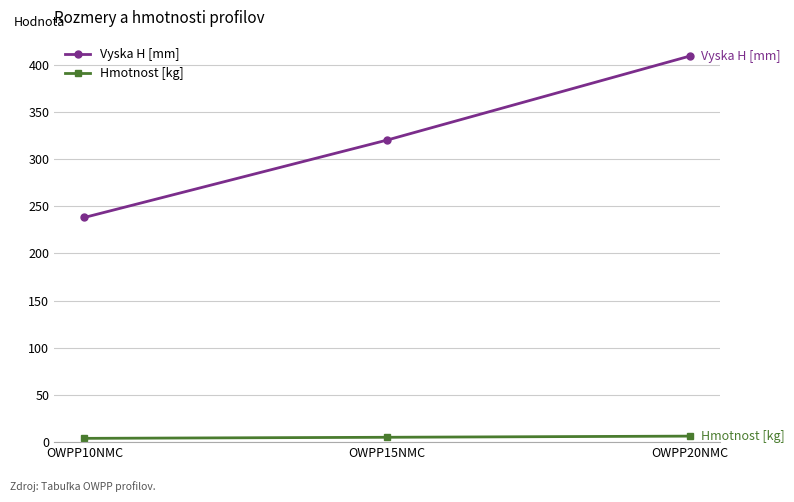

At which category is the sum across all series the highest?

OWPP20NMC